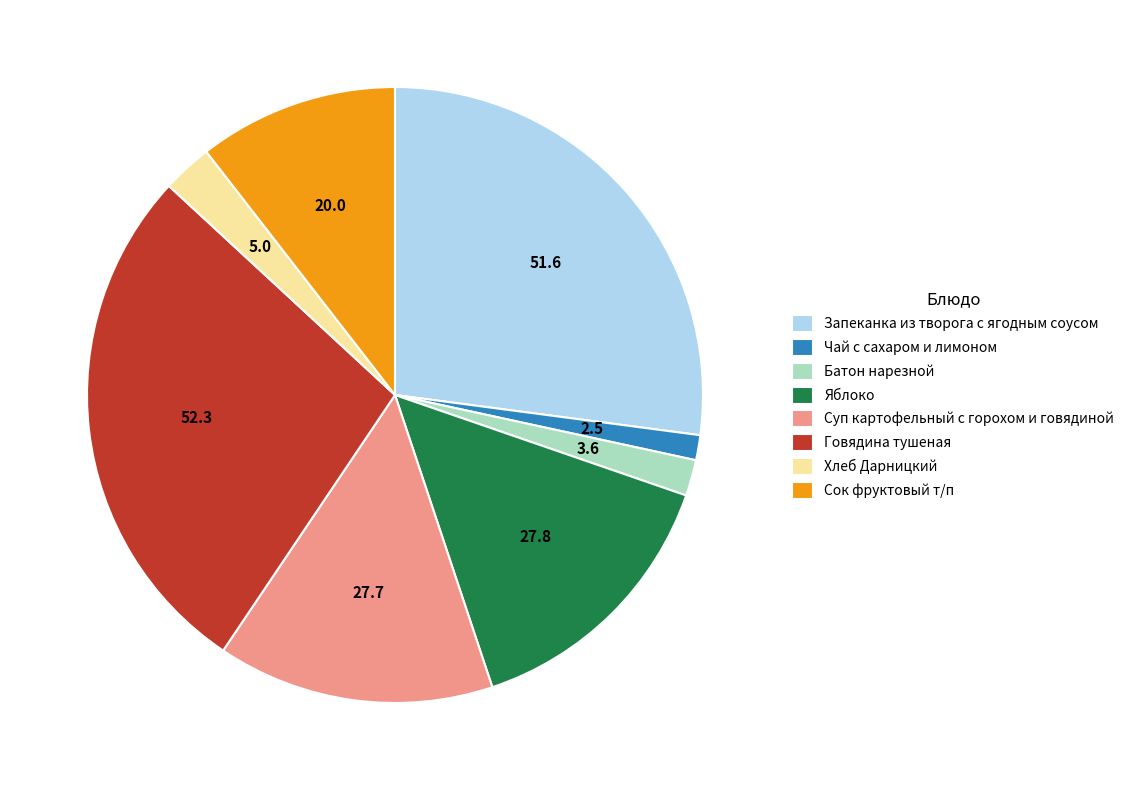

True or false: Сок фруктовый т/п accounts for 25% of the total.

False